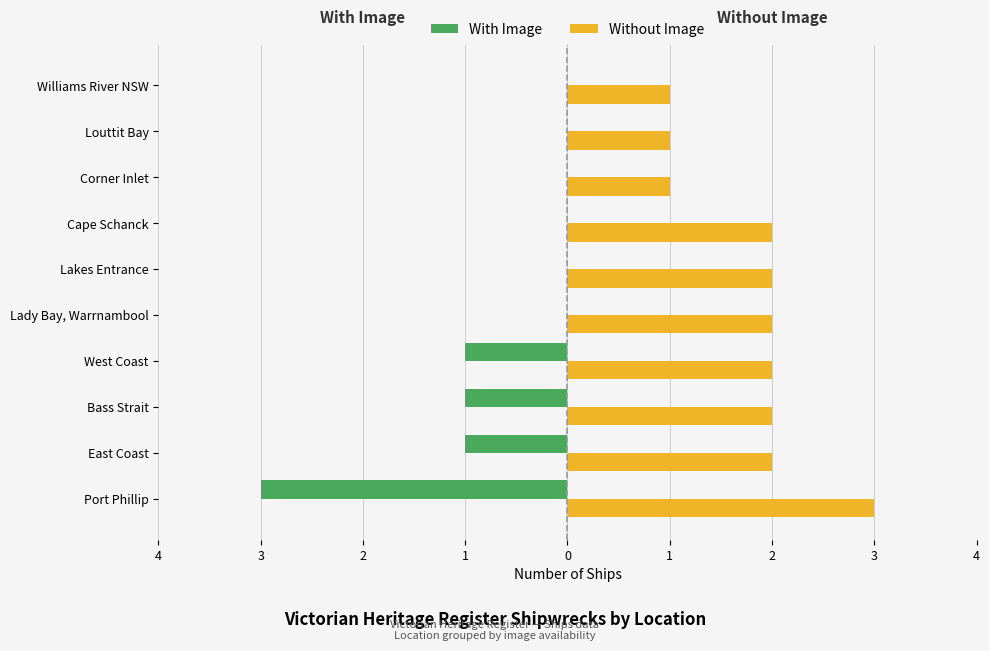

What are all the series names shown in the legend?

With Image, Without Image